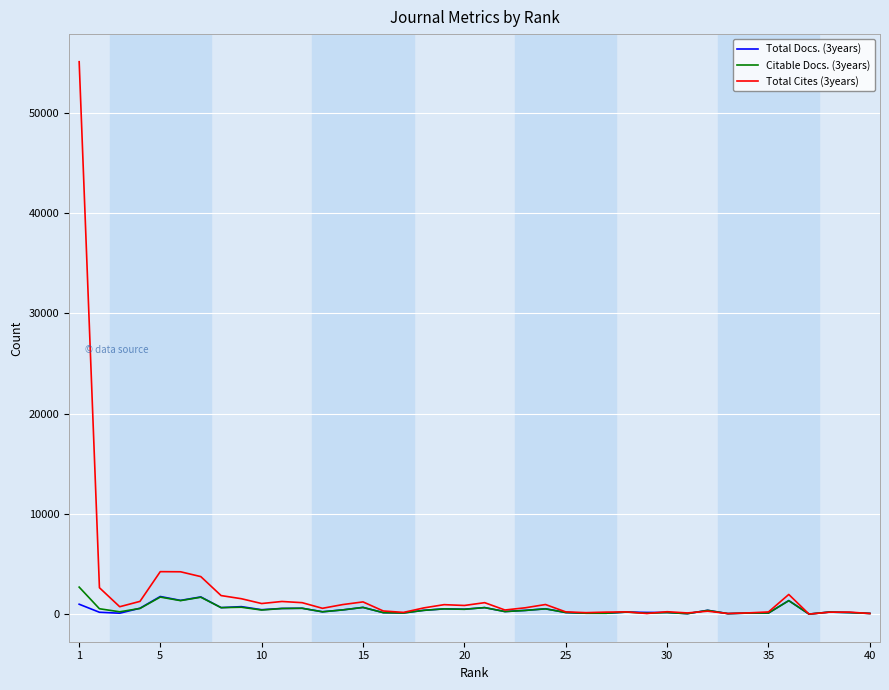

What is the greatest value displayed?

55115